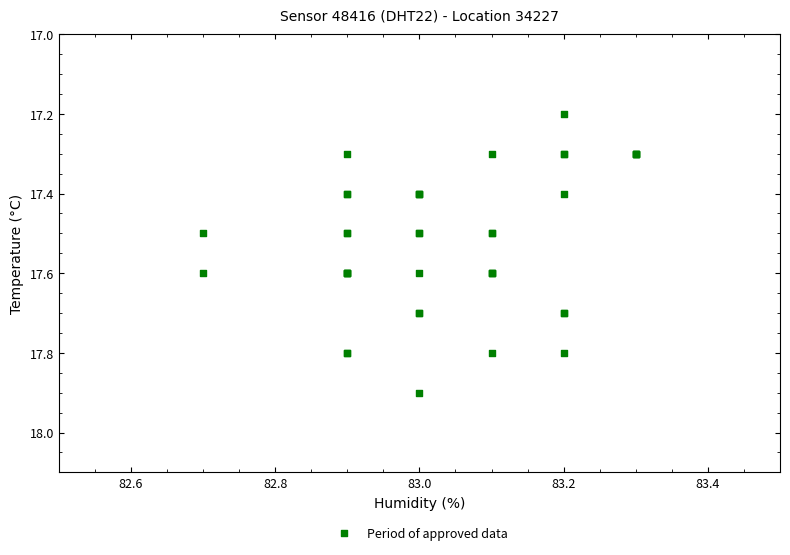

What Y value in the scatter plot is closest to 17?

17.2